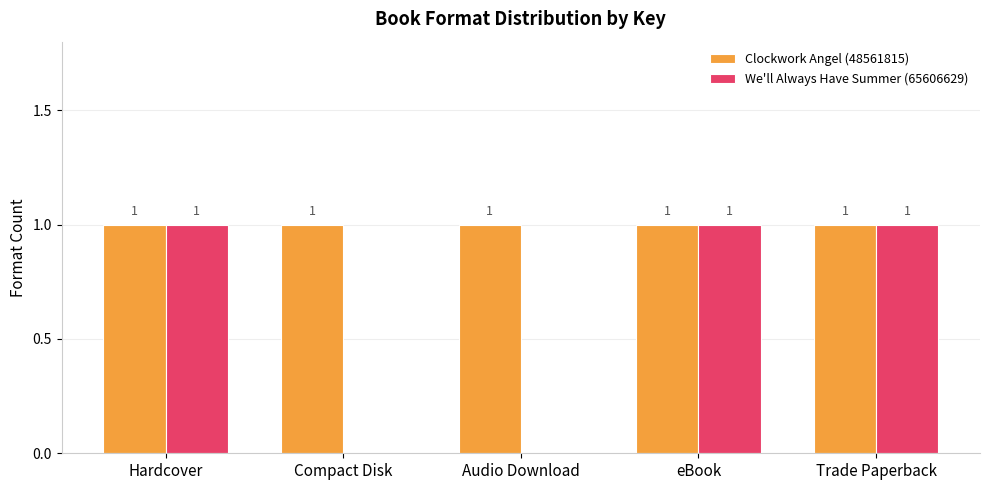

How many We'll Always Have Summer (65606629) values are between 0 and 1?

5